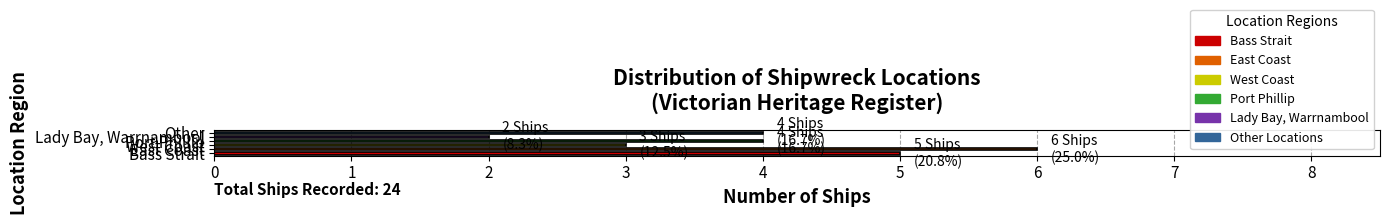

What is the average value?

4